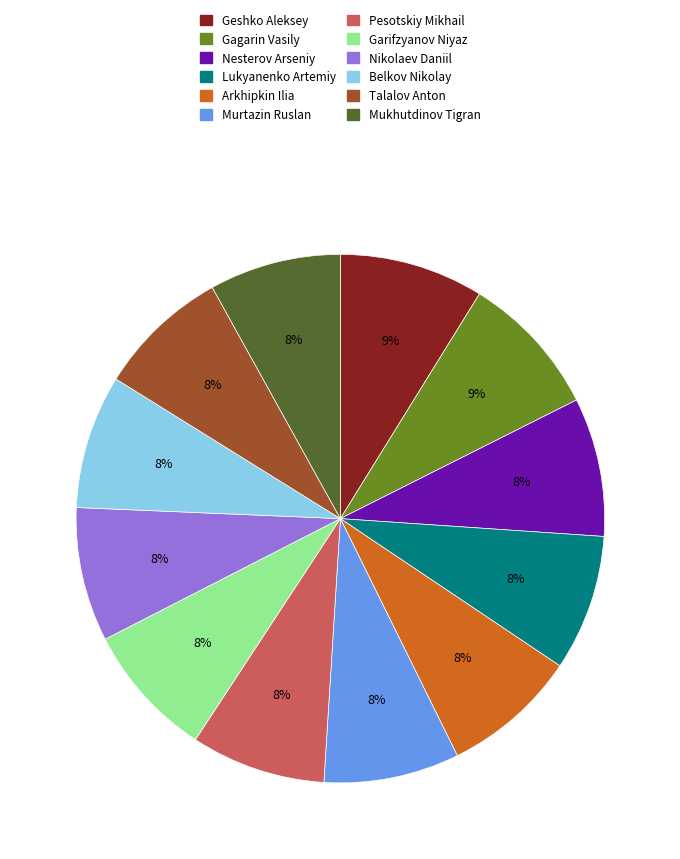

Does Belkov Nikolay represent more than half of the total?

No